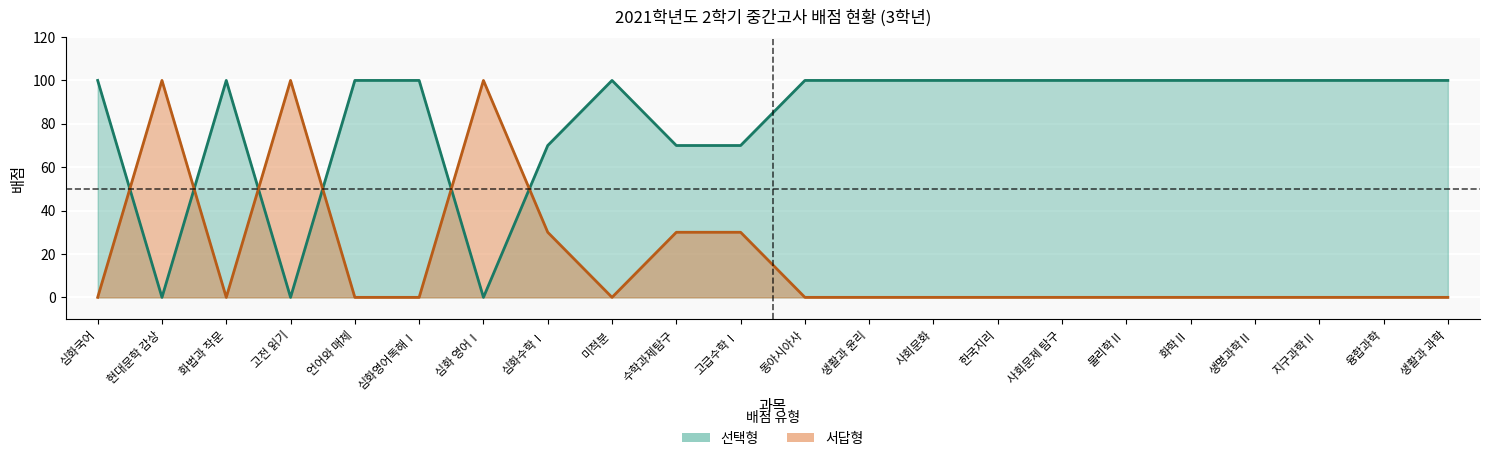

Which series has the widest spread of values?

선택형